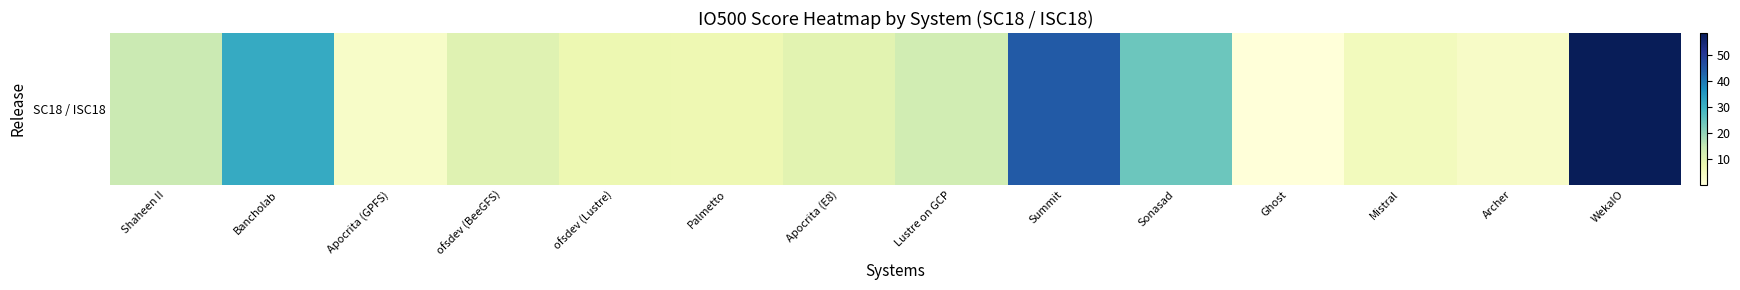

What is the average value?

16.6